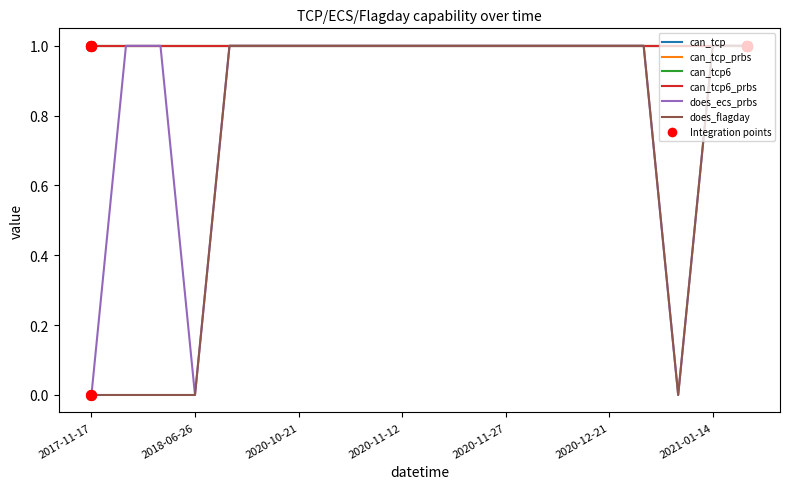

Is this an area chart (filled region under the line)?

No